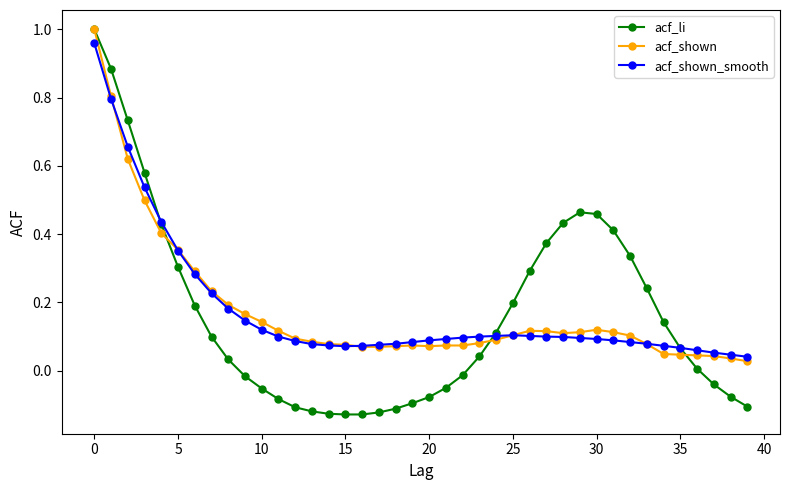

Which series has the largest range (max minus min)?

acf_li